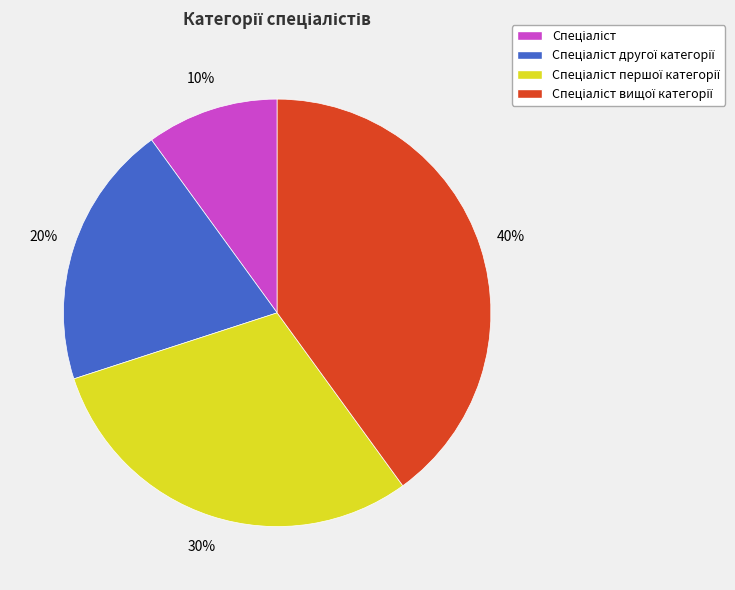

To the nearest percent, what is the average slice percentage?

25%